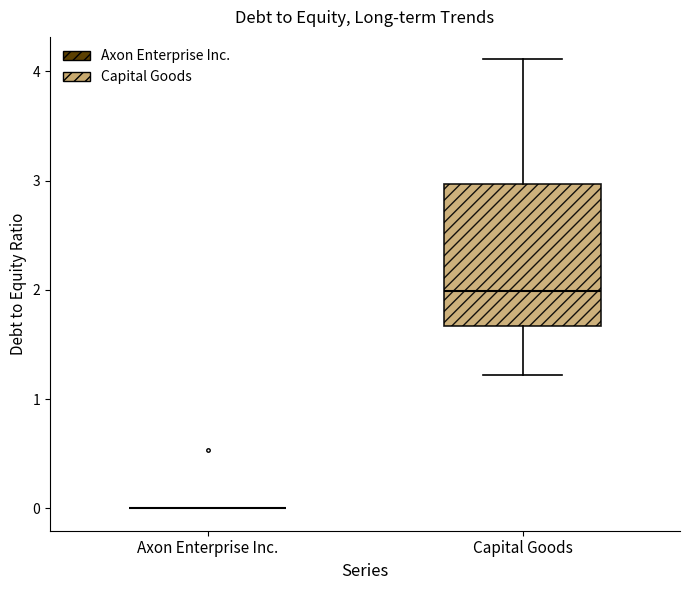

Reading left to right, read every box against the y-axis: the position of its median line, the range the box covers, and the ends of its whiskers. The values are not printed on the chart, so give them approximately, as read against the axis.

Axon Enterprise Inc.: box collapsed to a line at 0.0, whiskers 0.0 to 0.0
Capital Goods: median 2.0, box 1.7 to 3.0, whiskers 1.2 to 4.1